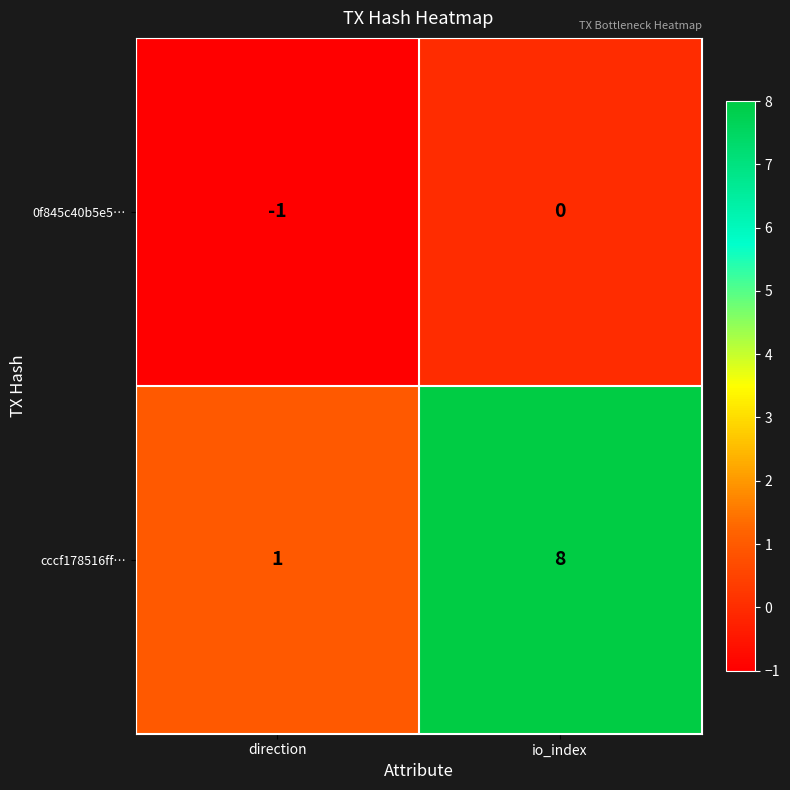

Reading left to right, what are all the values shown in this chart?

0f845c40b5e5…: direction=-1	io_index=0
cccf178516ff…: direction=1	io_index=8